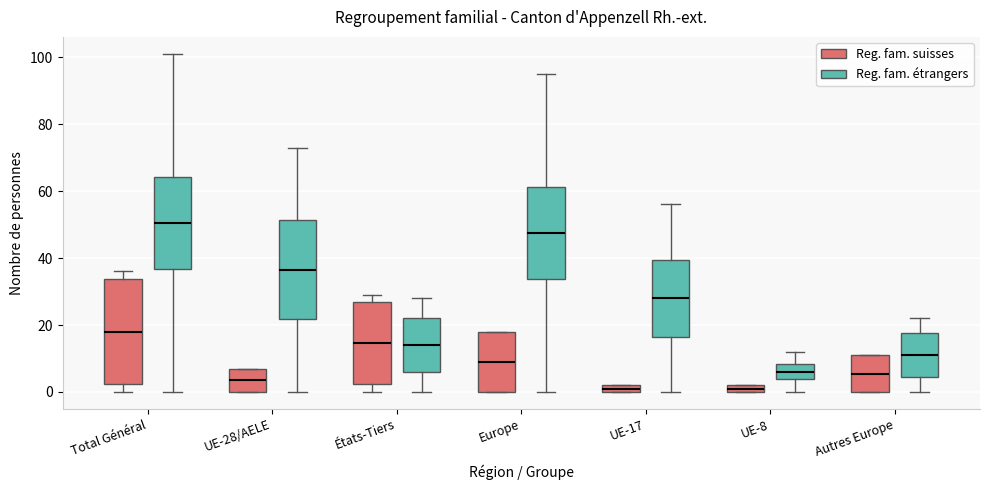

Which box is the tallest, from its lower edge to its upper edge?

Total Général (Reg. fam. suisses)